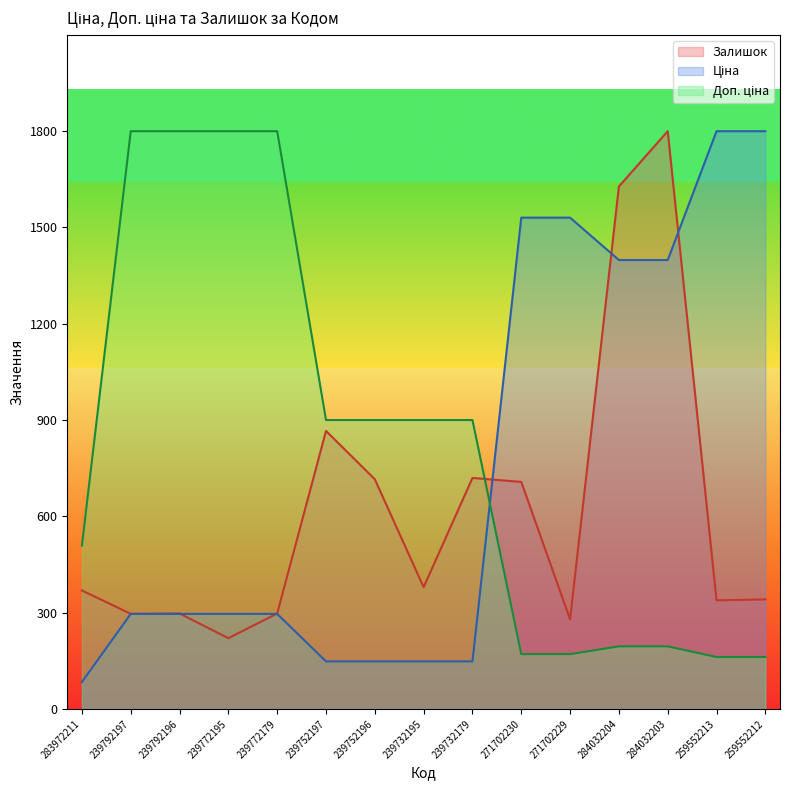

Reading left to right, transcribe all the data shown in this chart.

Ціна: 283972211=83.7	239792197=296.1	239792196=296.1	239772195=296.1	239772179=296.1	239752197=148.0	239752196=148.0	239732195=148.0	239732179=148.0	271702230=1530.7	271702229=1530.7	284032204=1398.6	284032203=1398.6	259552213=1800.0	259552212=1800.0
Доп. ціна: 283972211=509.0	239792197=1800.0	239792196=1800.0	239772195=1800.0	239772179=1800.0	239752197=900.0	239752196=900.0	239732195=900.0	239732179=900.0	271702230=170.6	271702229=170.6	284032204=194.9	284032203=194.9	259552213=161.6	259552212=161.6
Залишок: 283972211=369.0	239792197=296.2	239792196=297.3	239772195=220.4	239772179=297.3	239752197=866.2	239752196=715.5	239732195=379.3	239732179=719.6	271702230=707.3	271702229=278.8	284032204=1627.8	284032203=1800.0	259552213=338.3	259552212=341.3